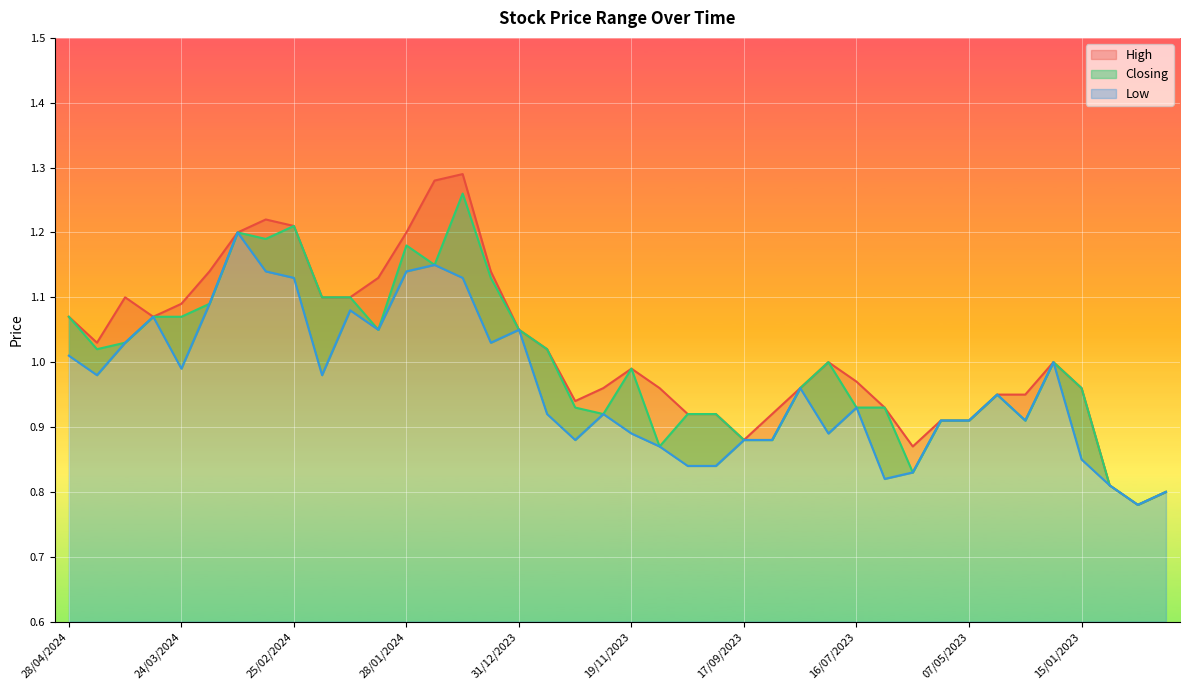

How many data points in Closing are above 1?

18